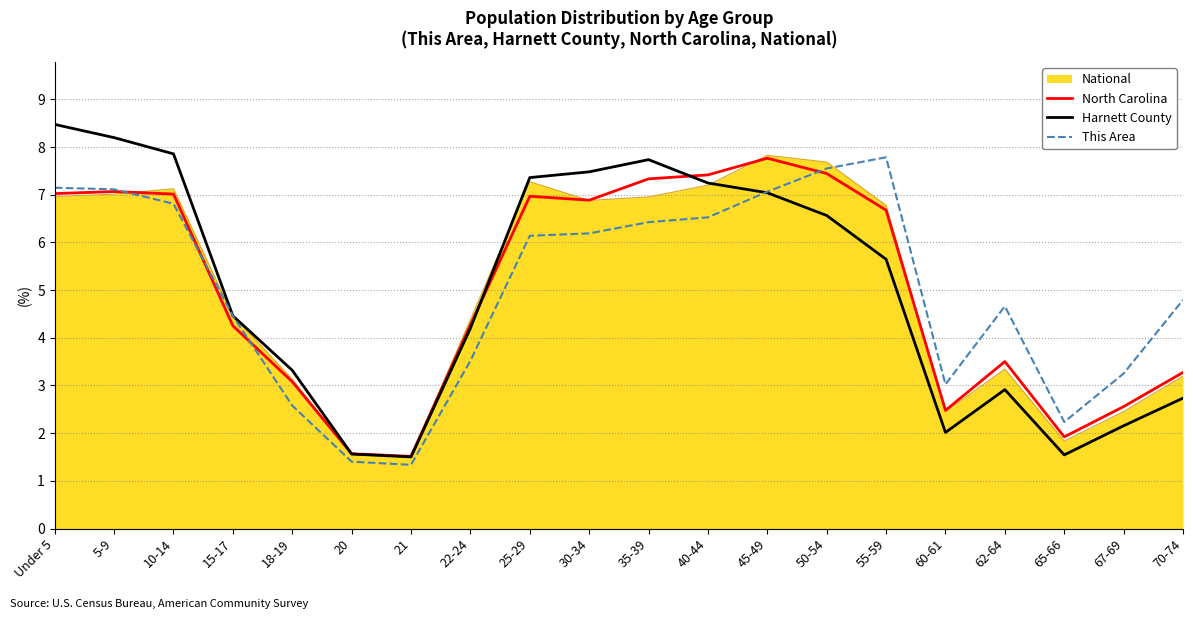

Where does the Harnett County series first go above 5?

Under 5